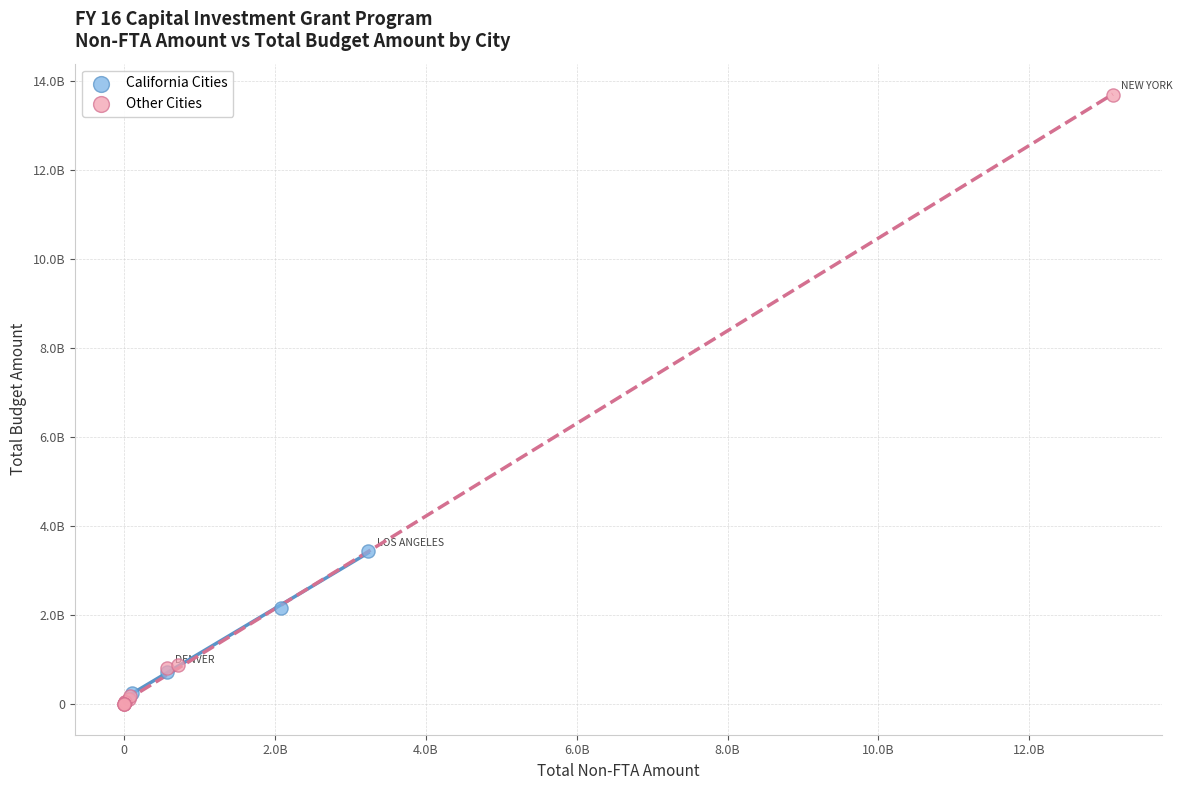

Which series contains the highest Y value?

Other Cities